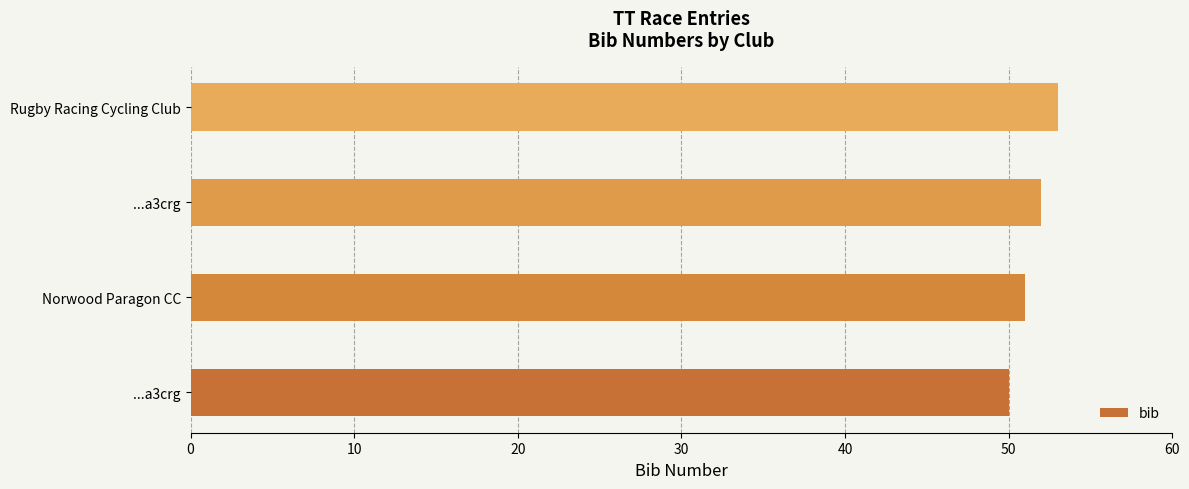

How many bars are there in total?

4